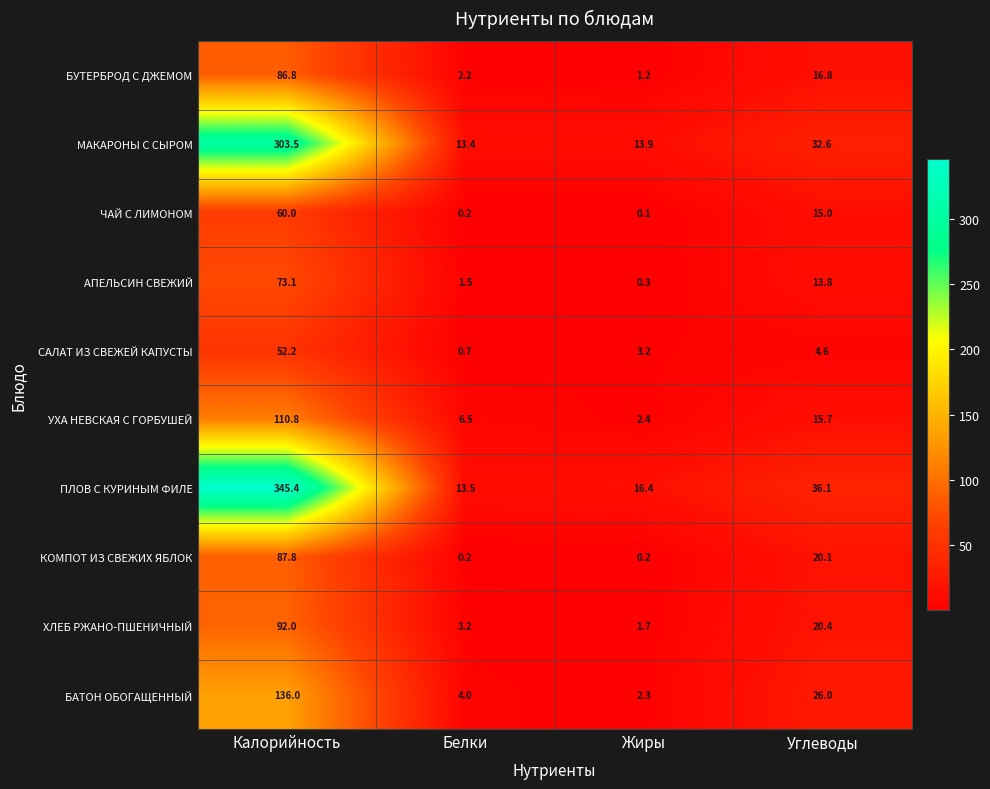

What is the total value across all series at Белки?

45.4